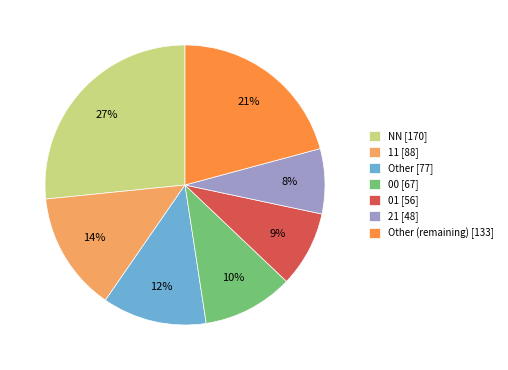

To the nearest percent, what percentage of the pie is Other [77]?

12%